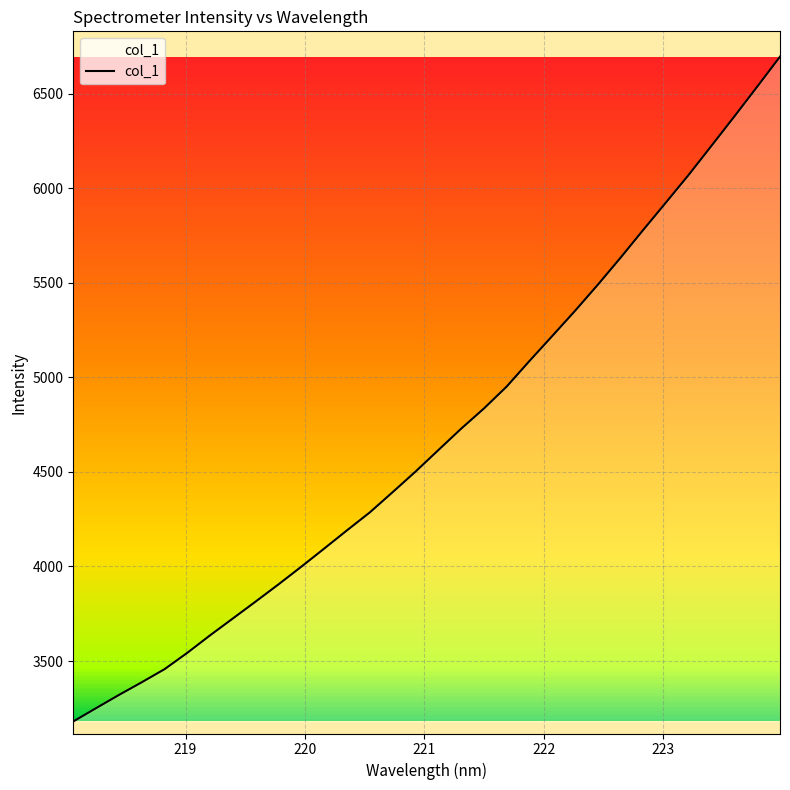

What is the greatest value displayed?

6695.7